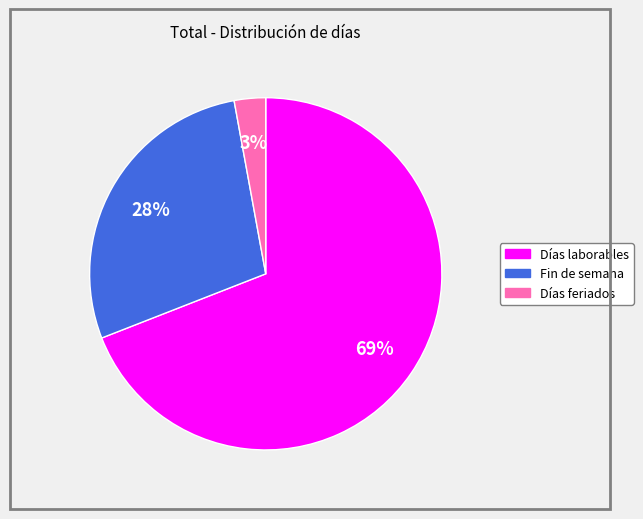

To the nearest percent, what portion does Días laborables represent?

69%